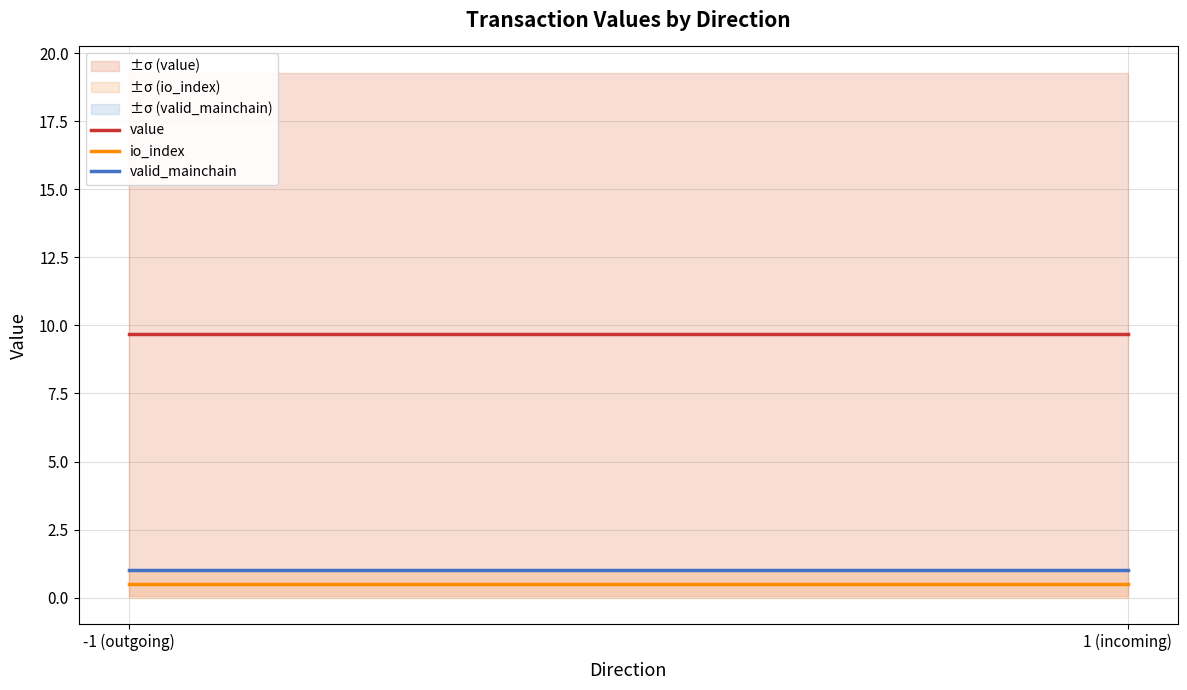

What is the average value of the value series?

9.7